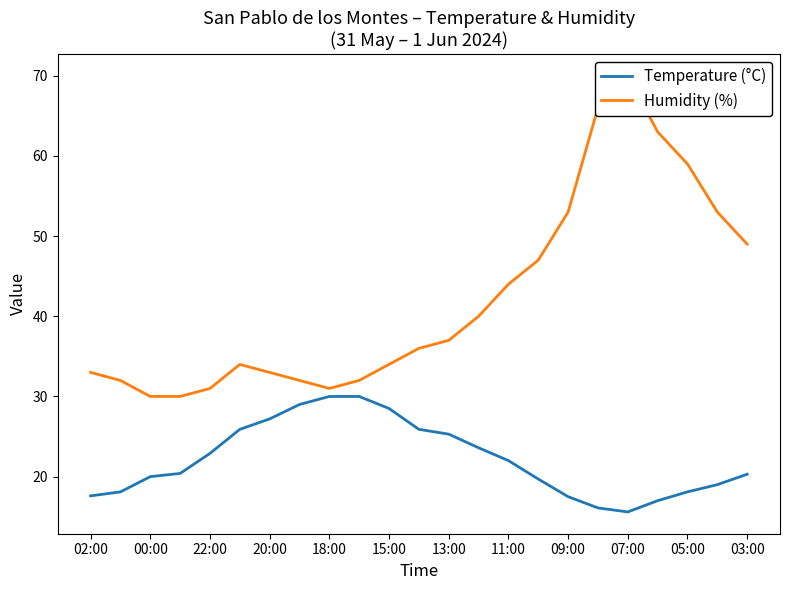

What is the sum of all Humidity (%) values?

969.0